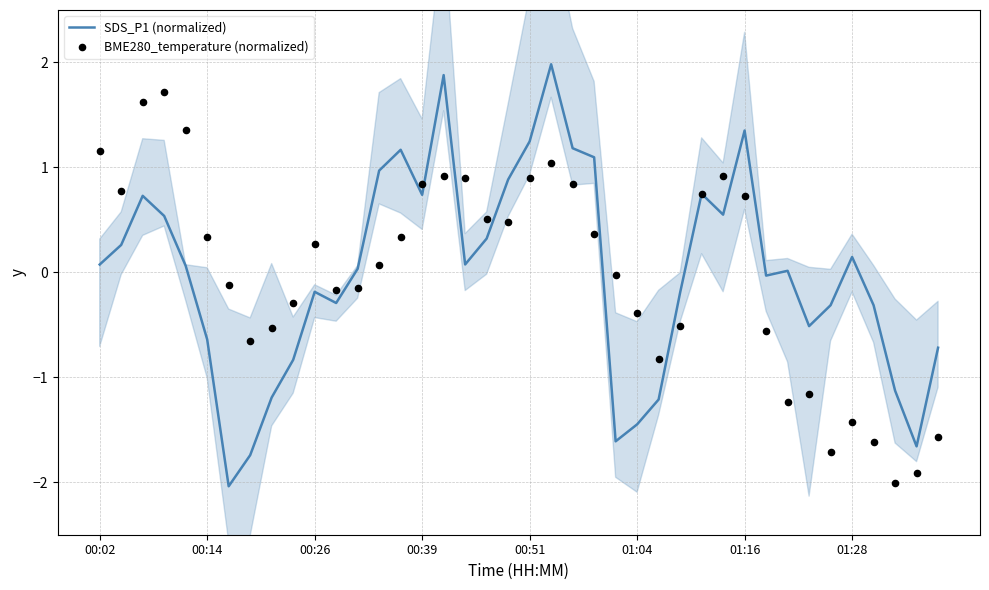

Is the value of SDS_P1 (normalized) at 32 greater than the value of BME280_temperature (normalized) at 34?

Yes